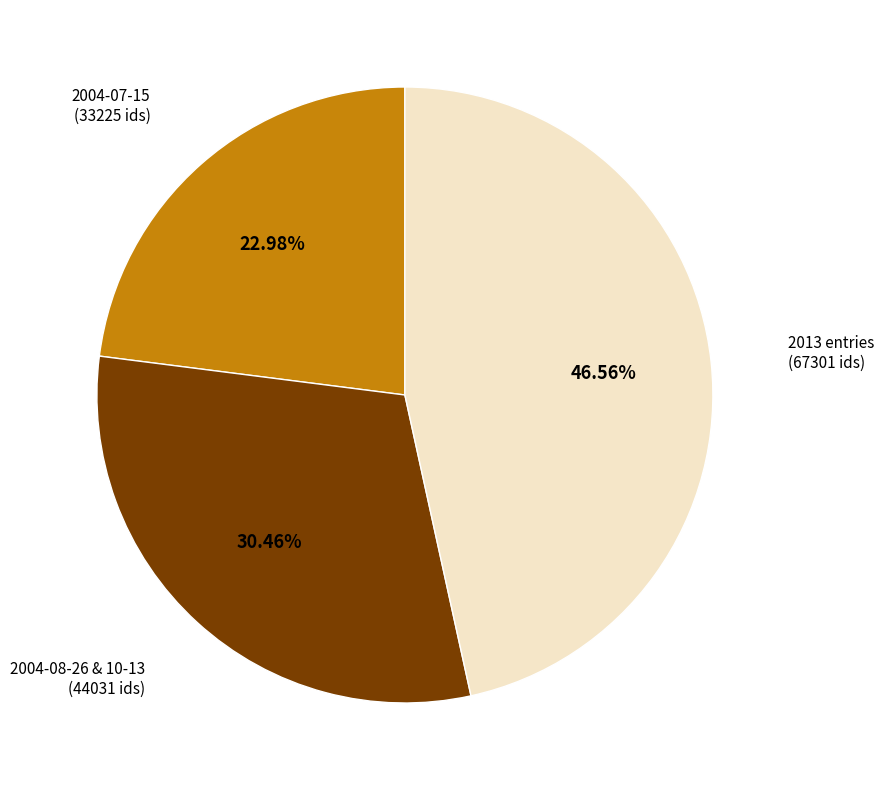

Which has a higher value, 2004-07-15 (33225 ids) or 2004-08-26 & 10-13 (44031 ids)?

2004-08-26 & 10-13 (44031 ids)